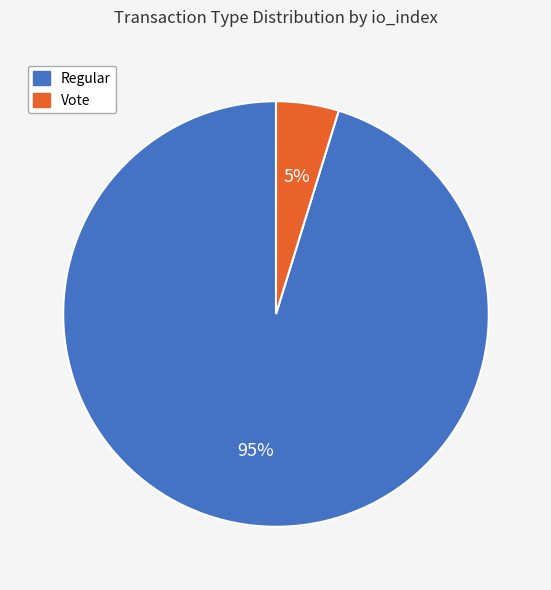

Is there a majority slice in this chart?

Yes